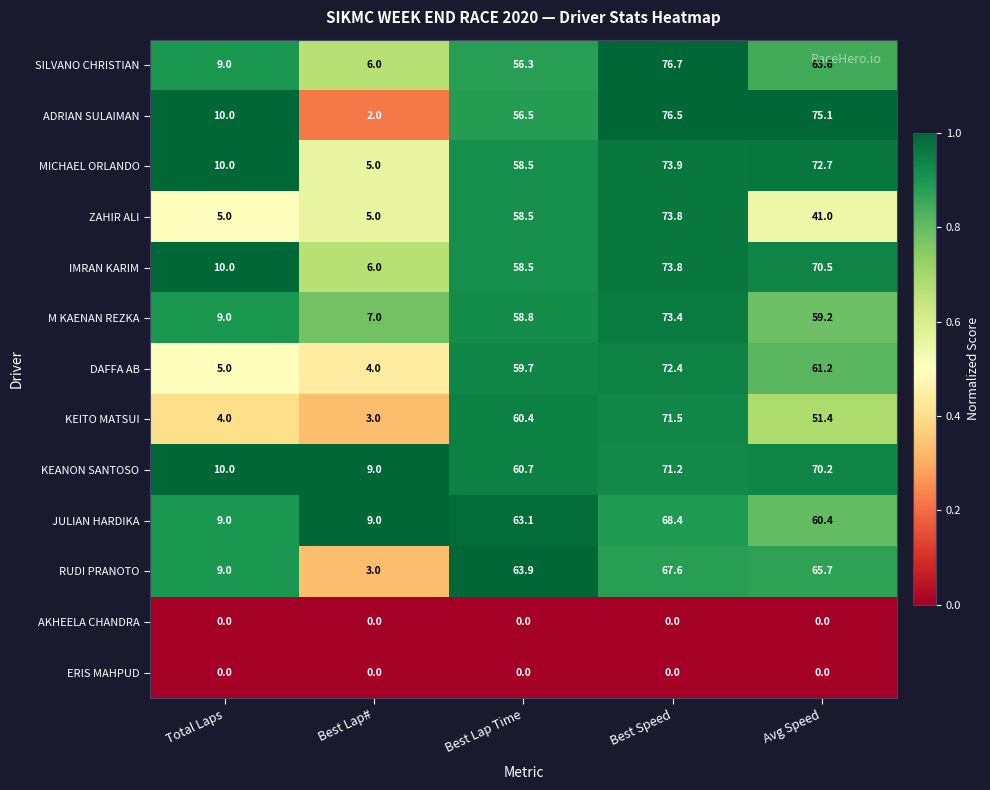

What is the maximum value shown in the chart?

76.7